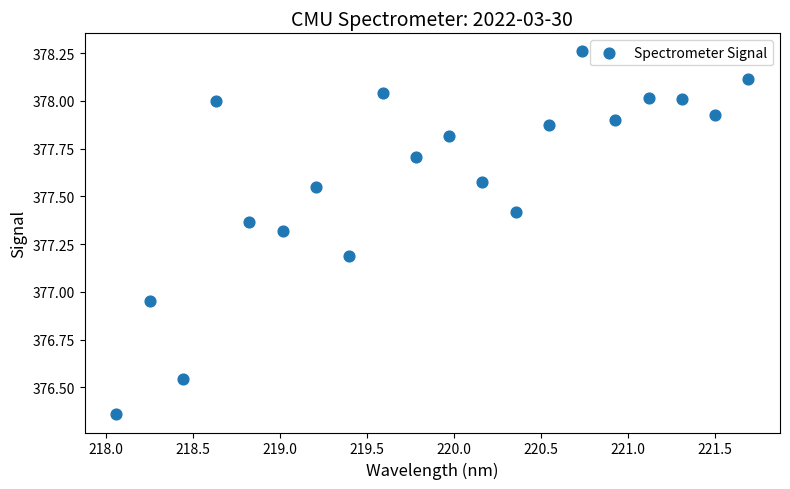

What is the range of Y values (max minus min)?

1.9